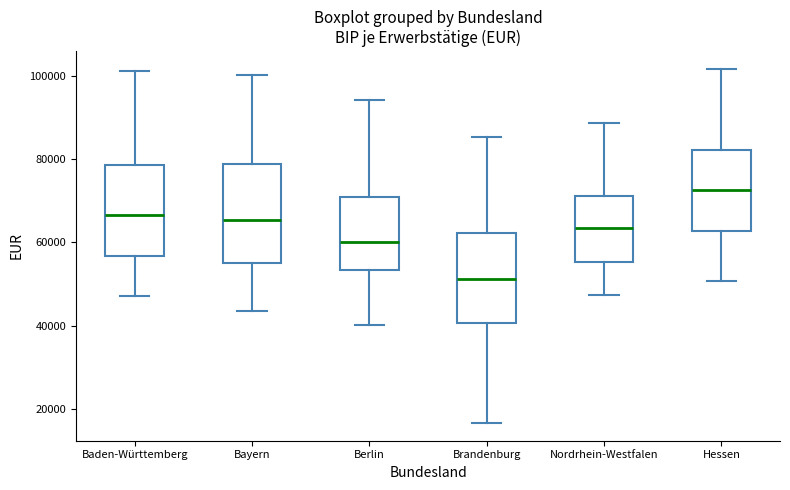

Which box has the highest median line?

Hessen